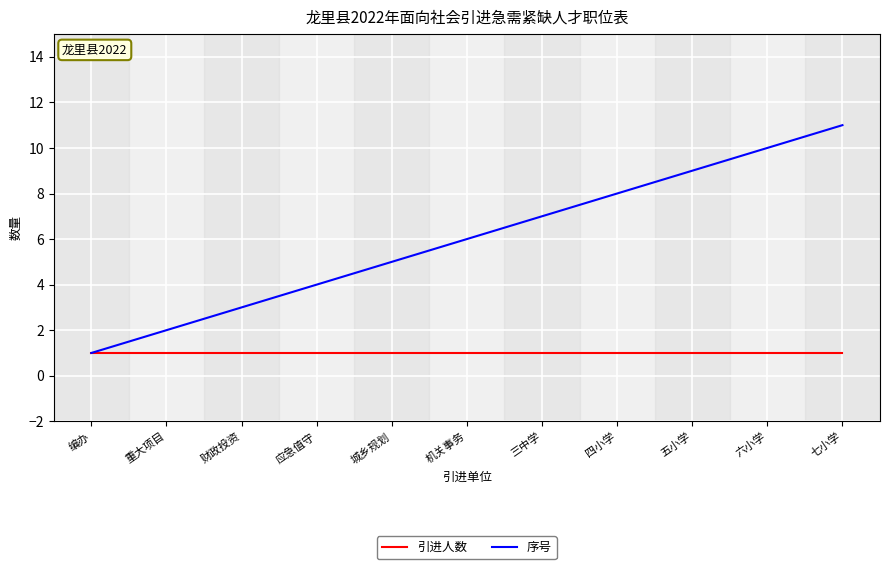

What is the difference between the maximum and second lowest values in the 序号 series?

9